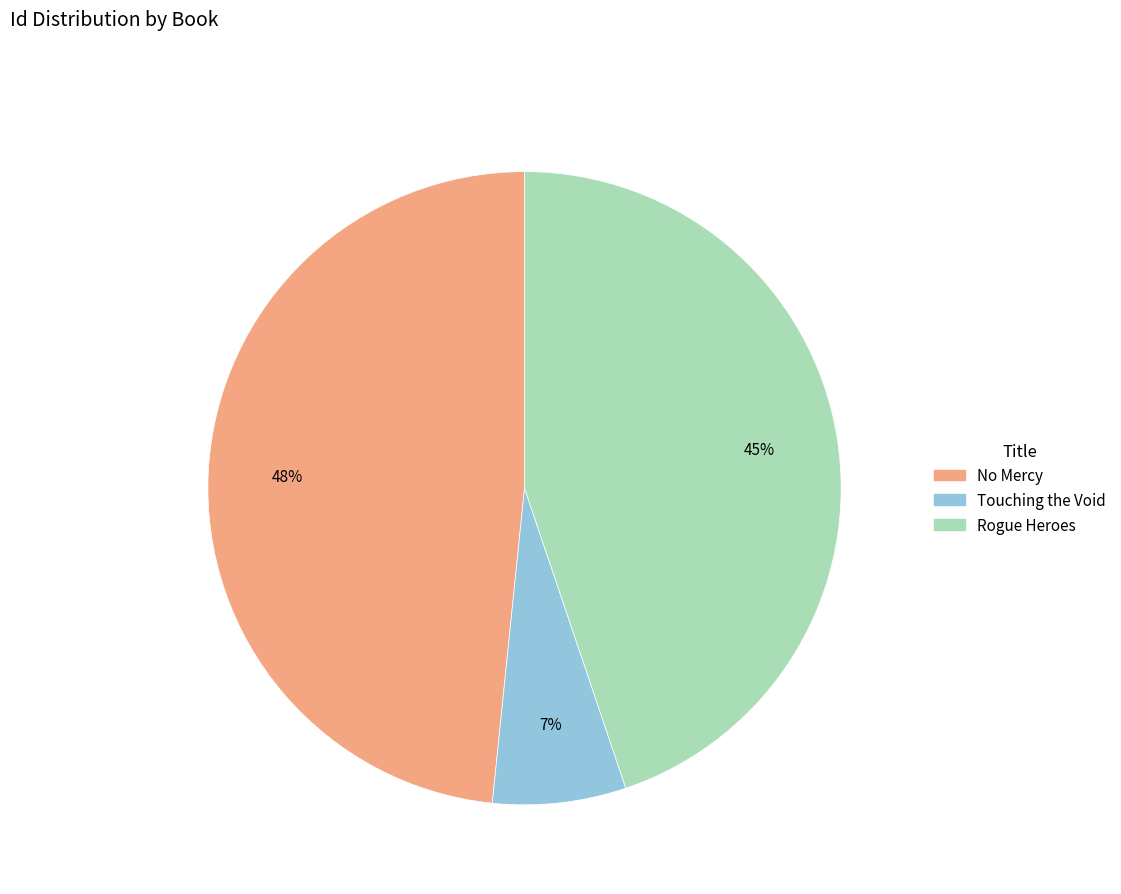

What is the smallest slice in the pie chart?

Touching the Void